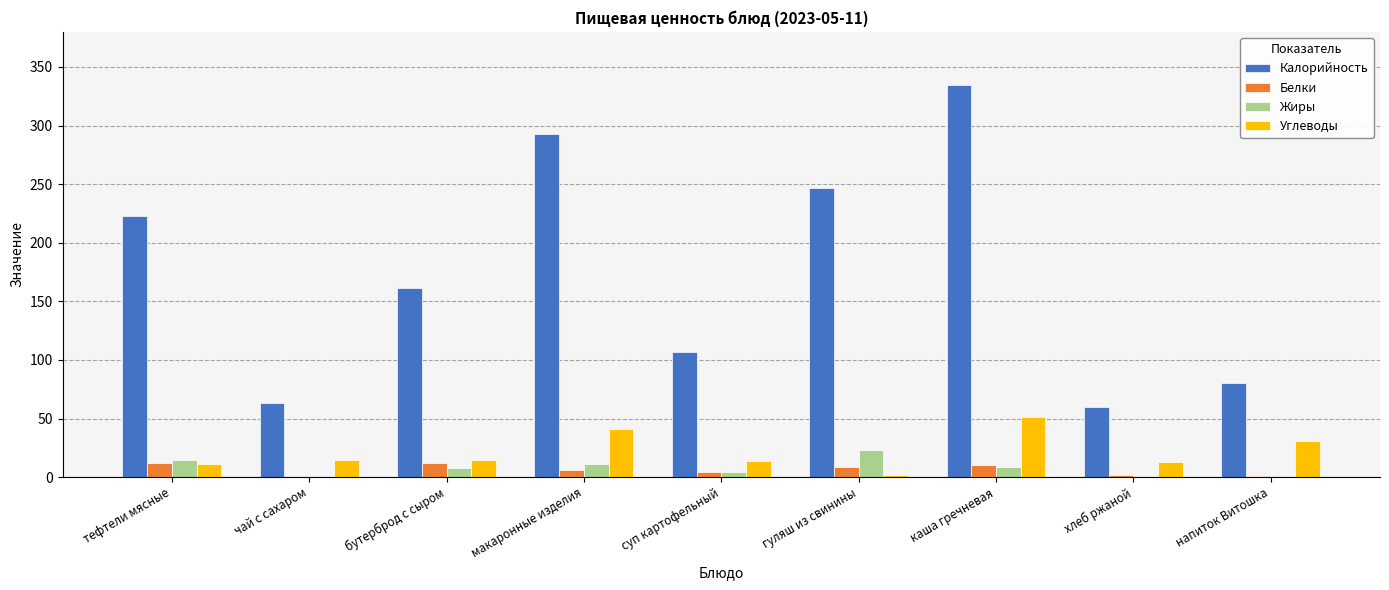

What is the sum of the Жиры values at макаронные изделия and гуляш из свинины?

34